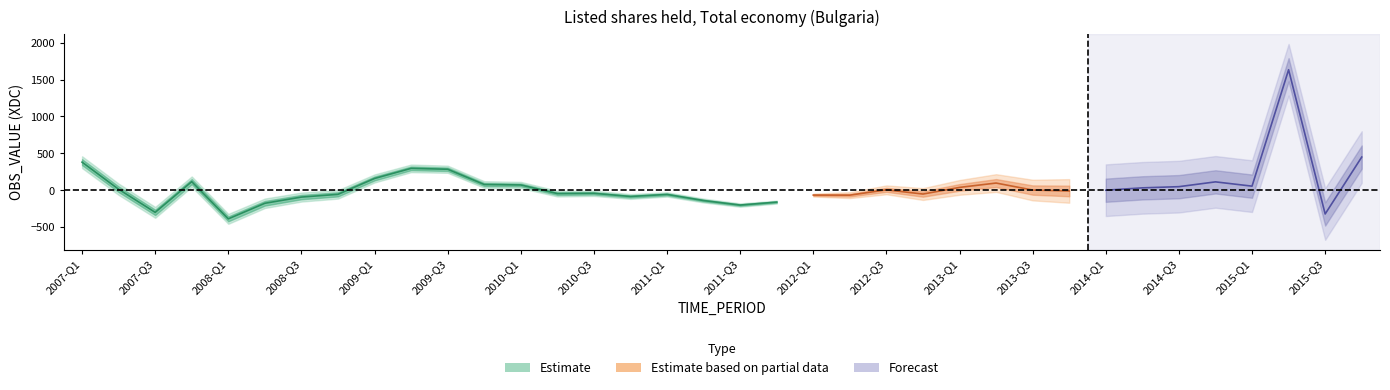

At which label does the data first exceed -45?

2007-Q1